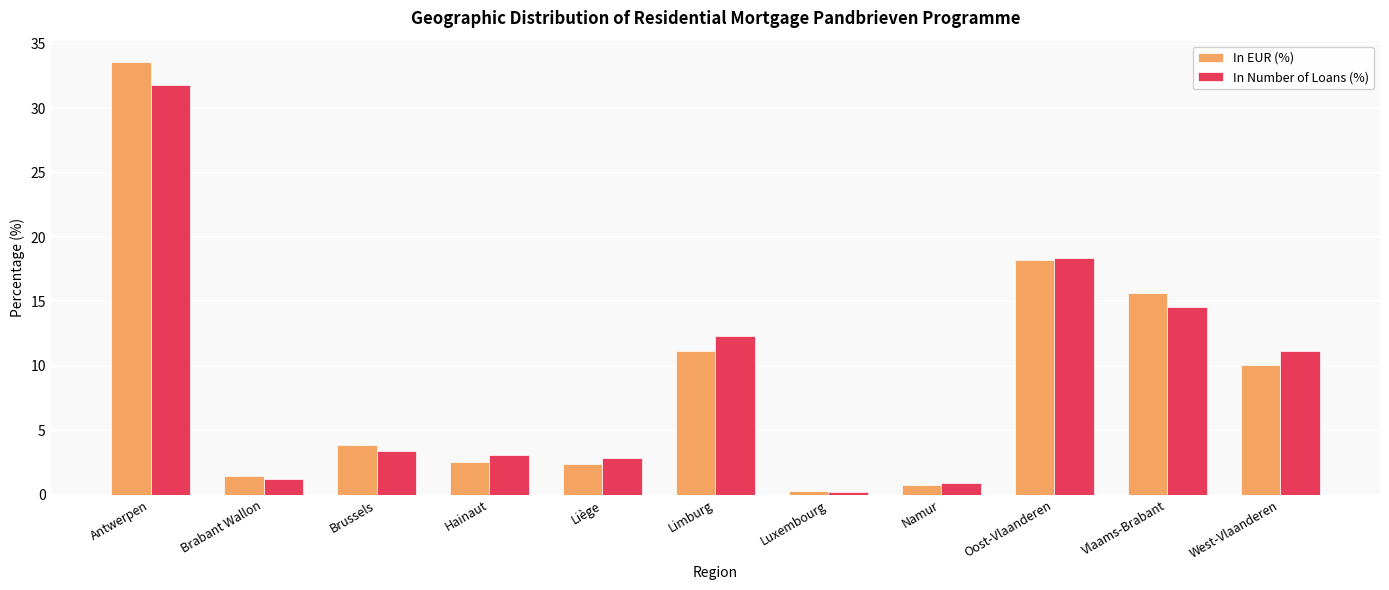

Which category has the lowest value in the In EUR (%) series?

Luxembourg